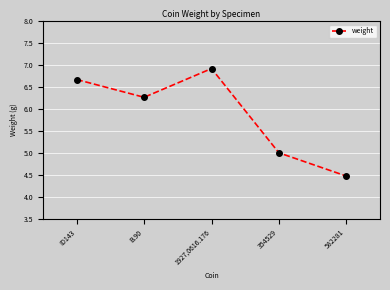

Is it true that the value at B.90 is 6.3?

True